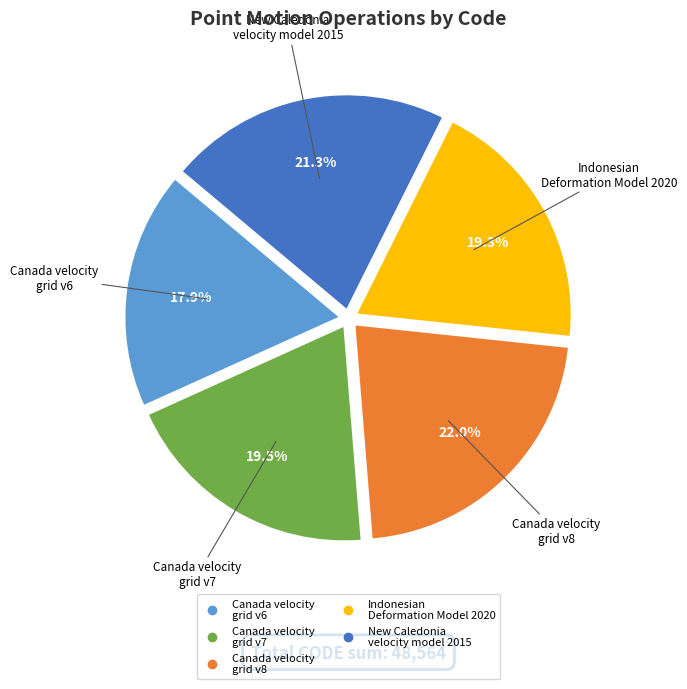

The Canada velocity grid v8 slice represents 22% of the pie. True or false?

True